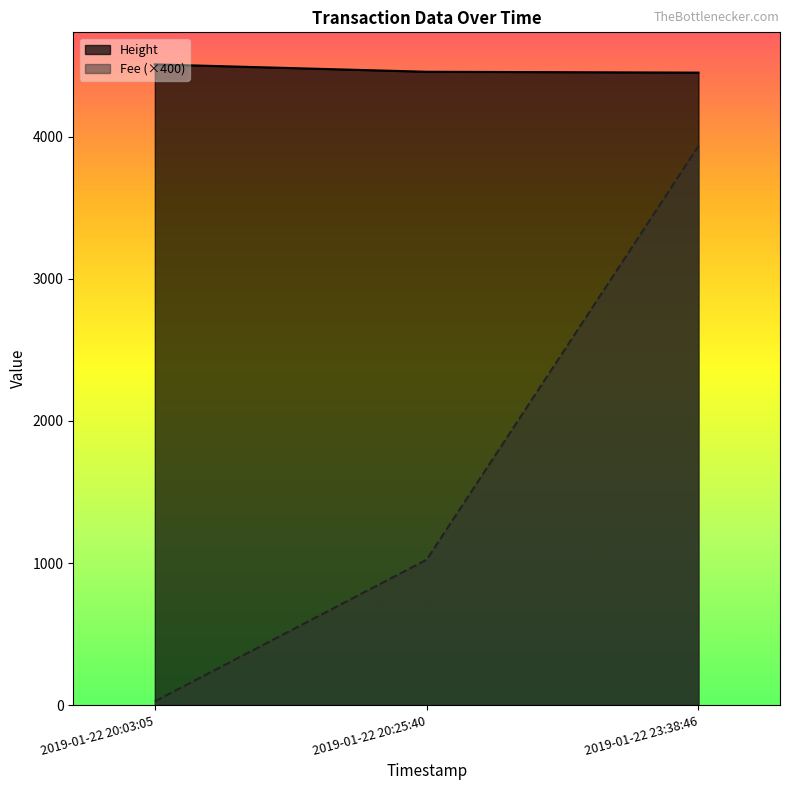

Reading right to left, transcribe all the data shown in this chart.

Height: 4451.0	4457.0	4509.0
Fee: 3933.7	1023.1	26.5